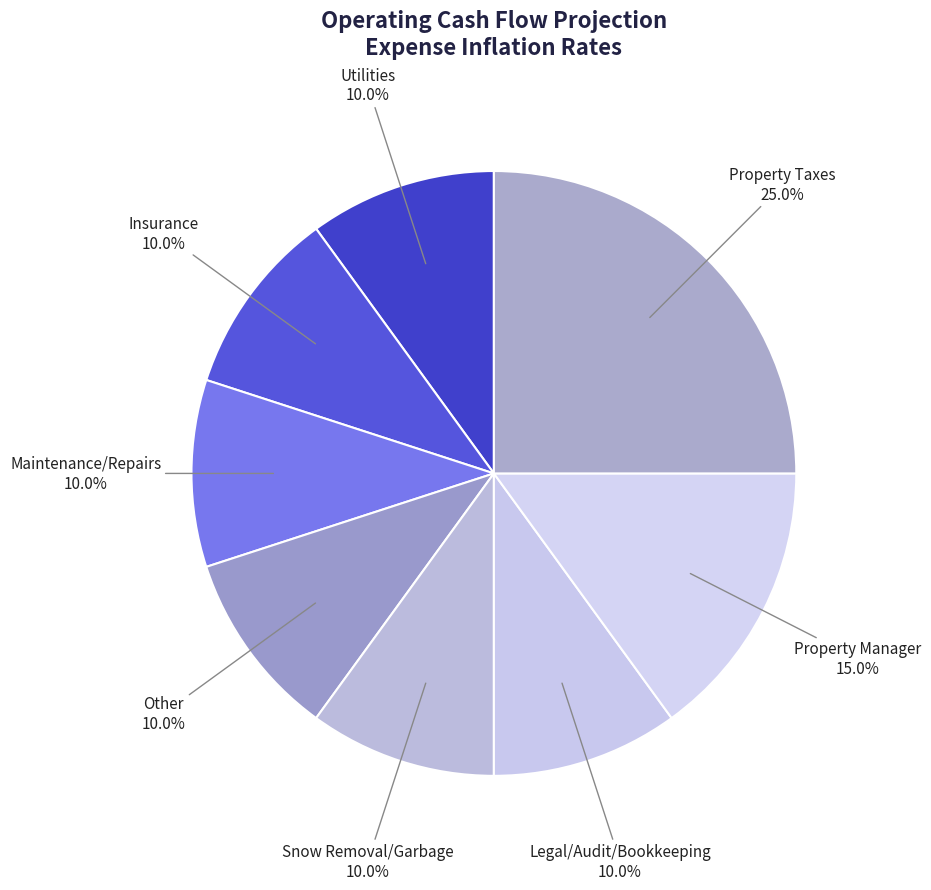

How many slices are in this pie chart?

8